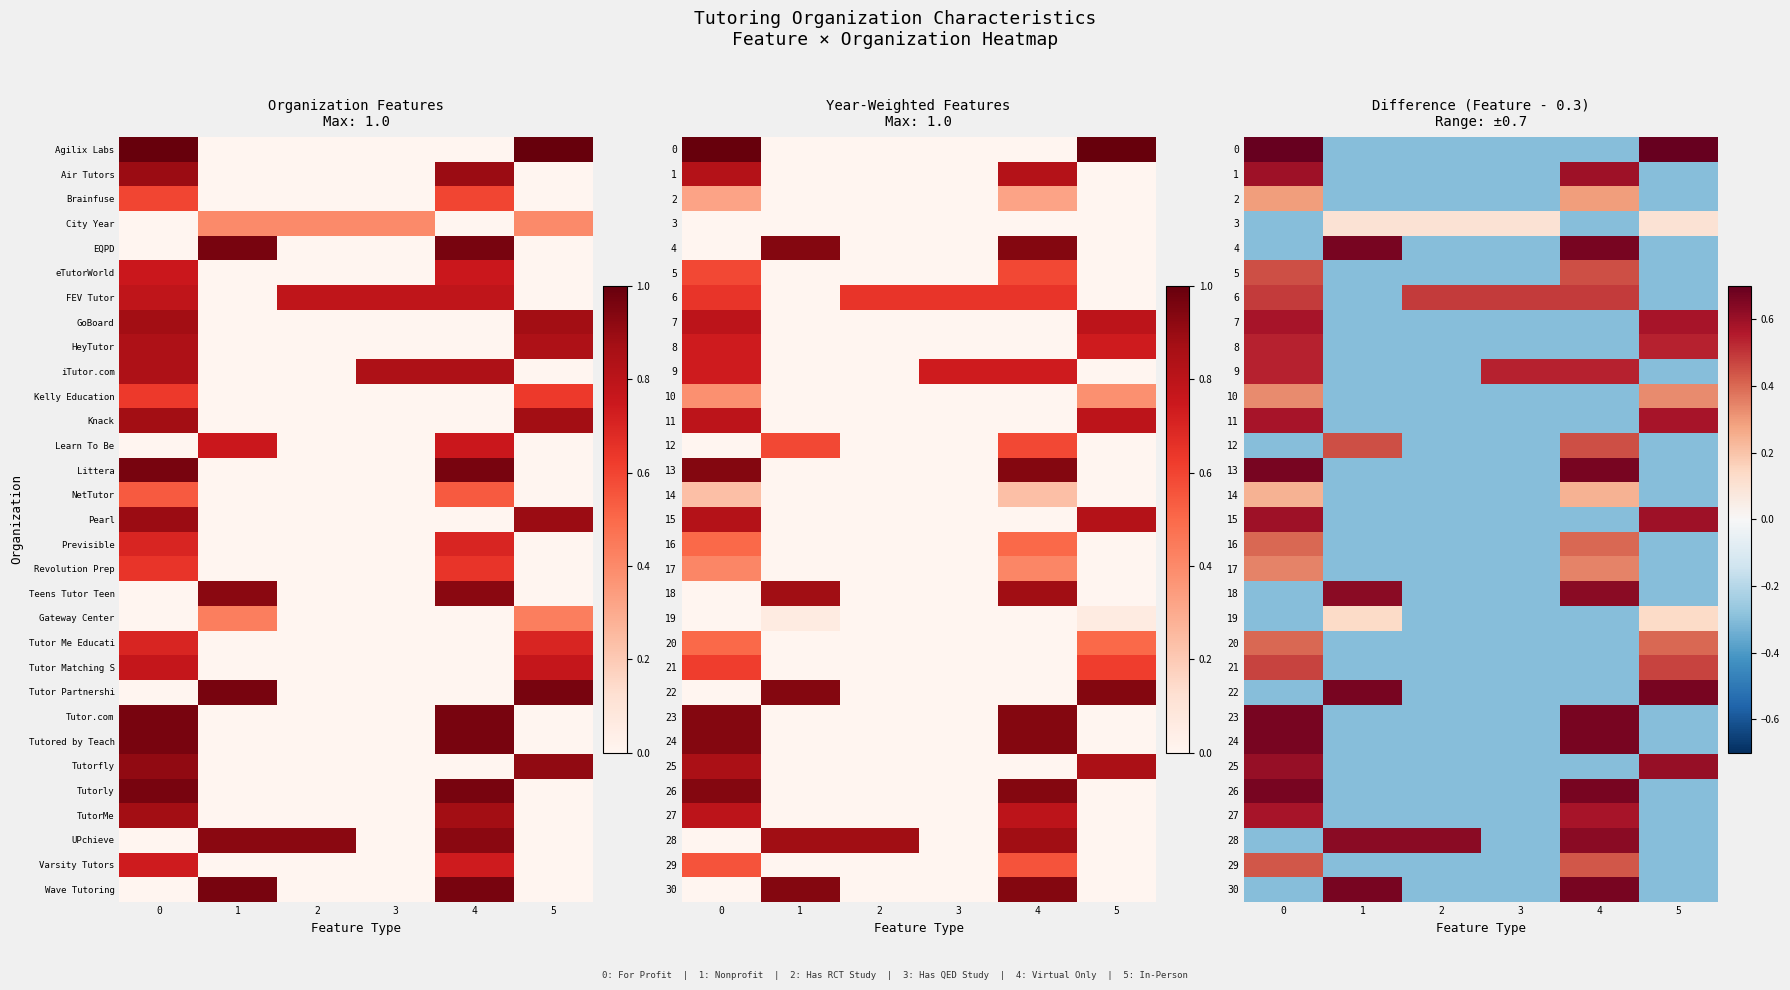

How many values in 26 are below zero?

4